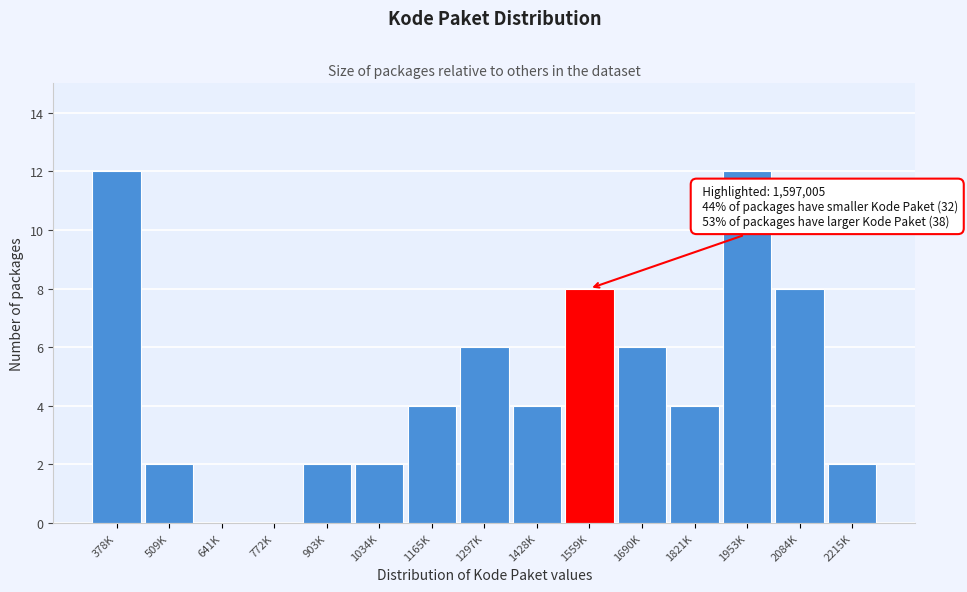

Reading right to left, extract all data points from this chart.

2215K=2	2084K=8	1953K=12	1821K=4	1690K=6	1559K=8	1428K=4	1297K=6	1165K=4	1034K=2	903K=2	772K=0	641K=0	509K=2	378K=12